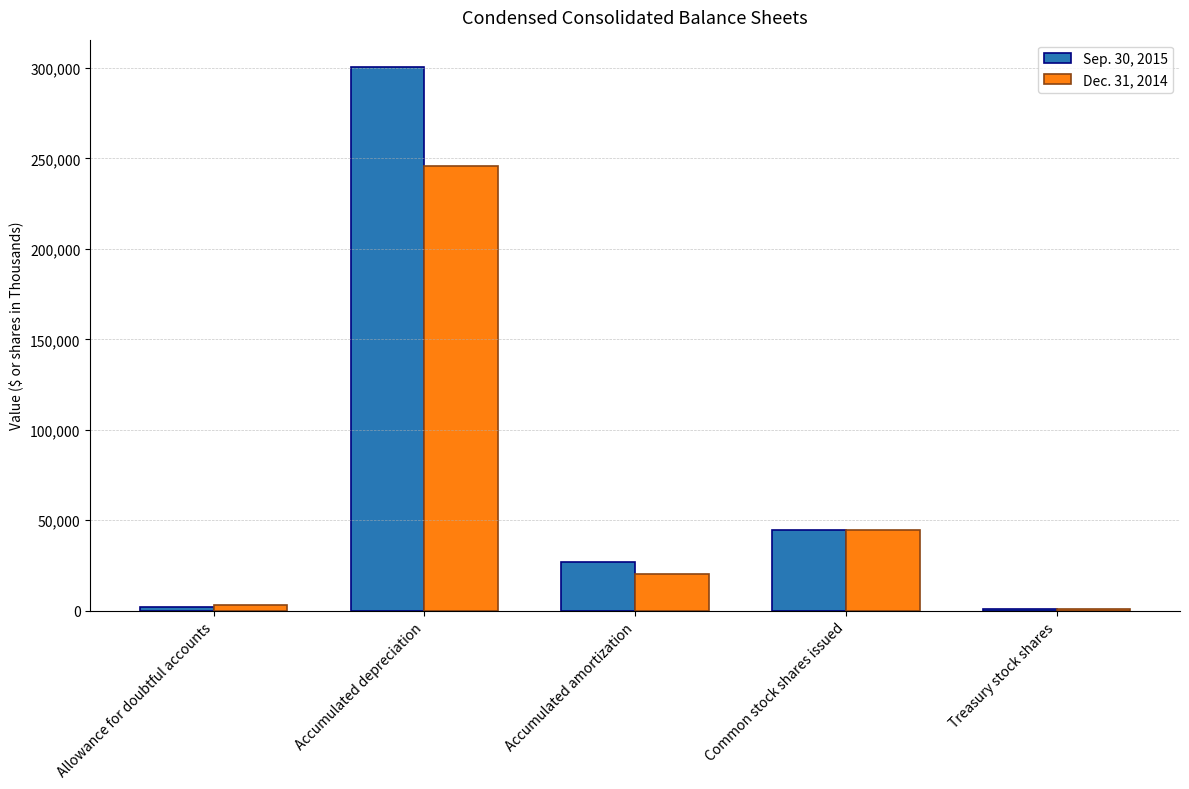

The value of Sep. 30, 2015 at Treasury stock shares is 930. True or false?

True